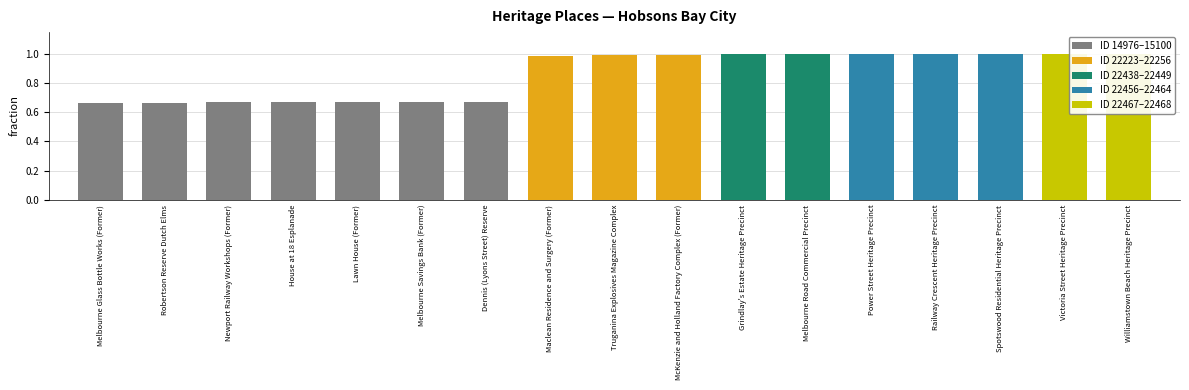

Where is the data nearest to the value 0?

Melbourne Glass Bottle Works (Former)